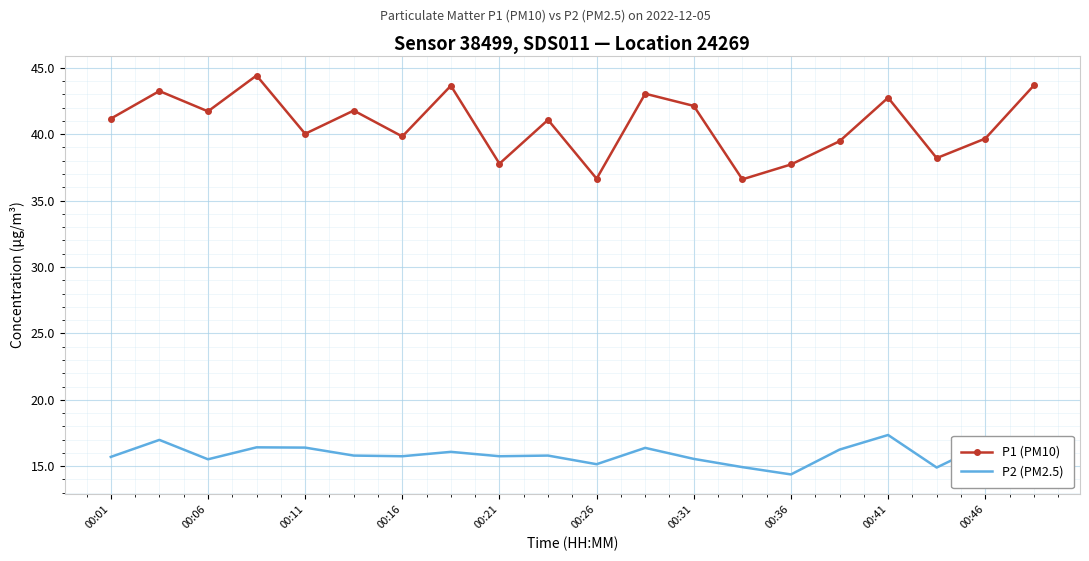

Which series has the largest total across all categories?

P1 (PM10)